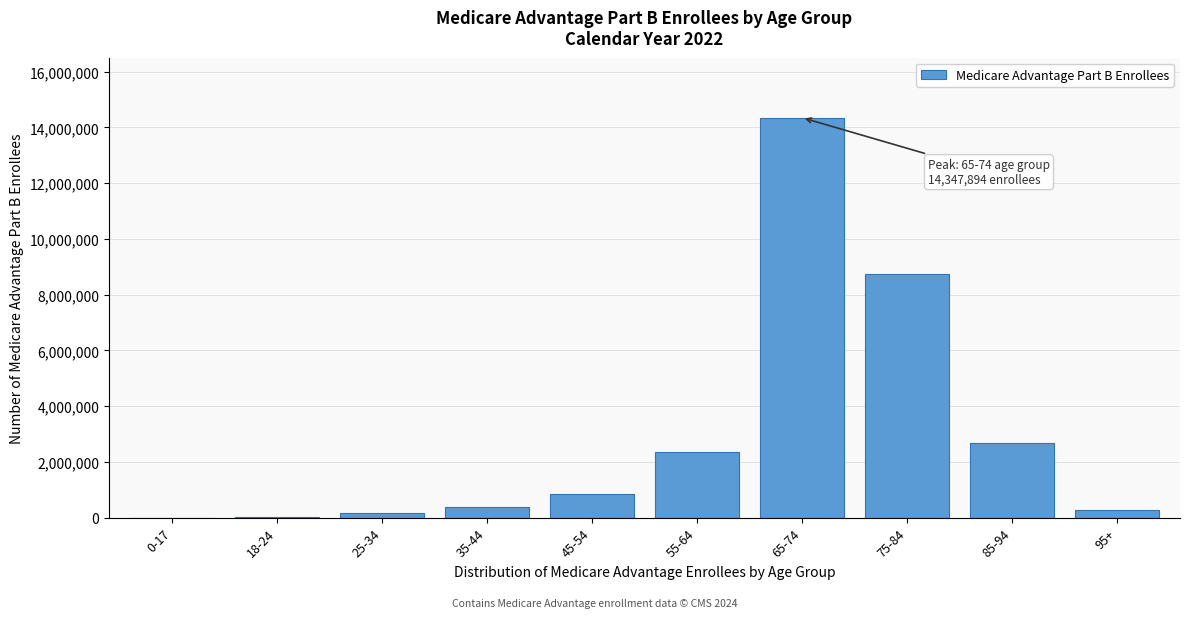

What is the greatest value displayed?

14347894